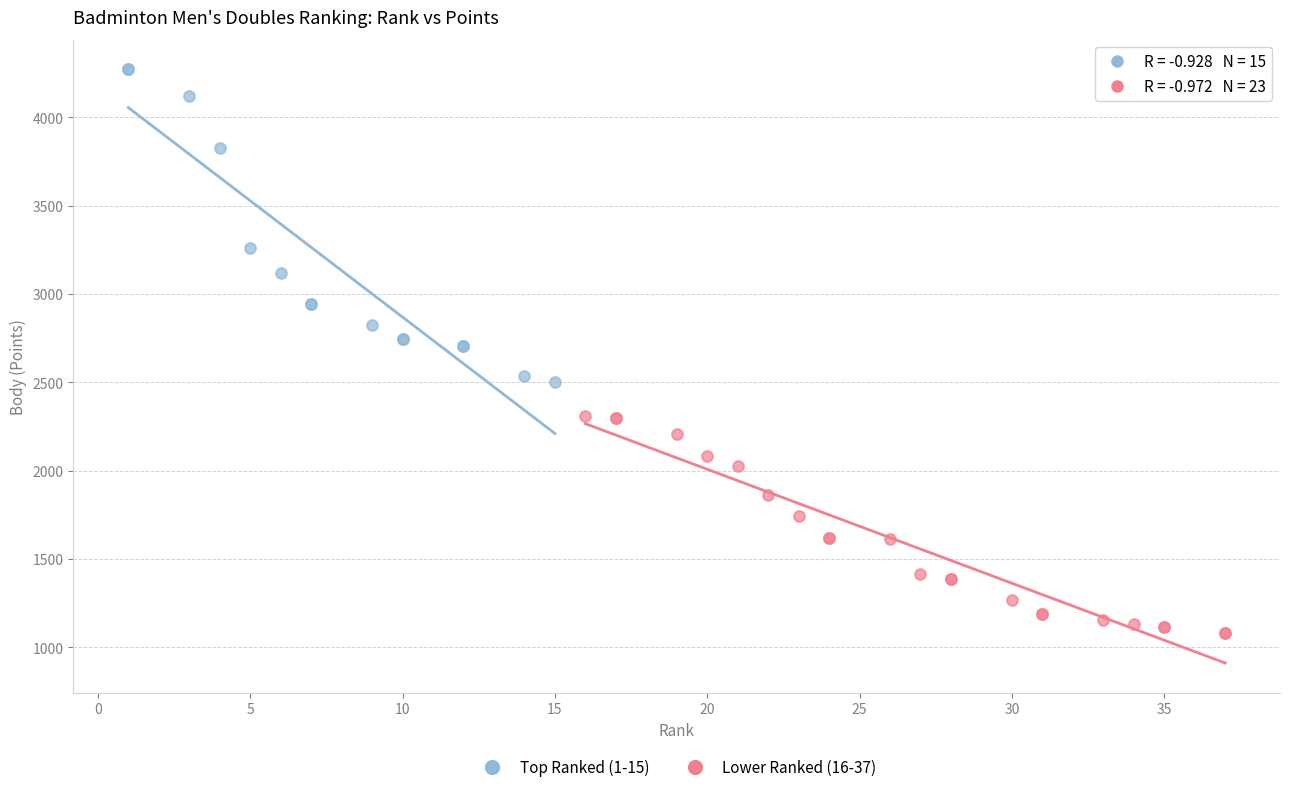

Which series contains the highest Y value?

Top Ranked (1-15)